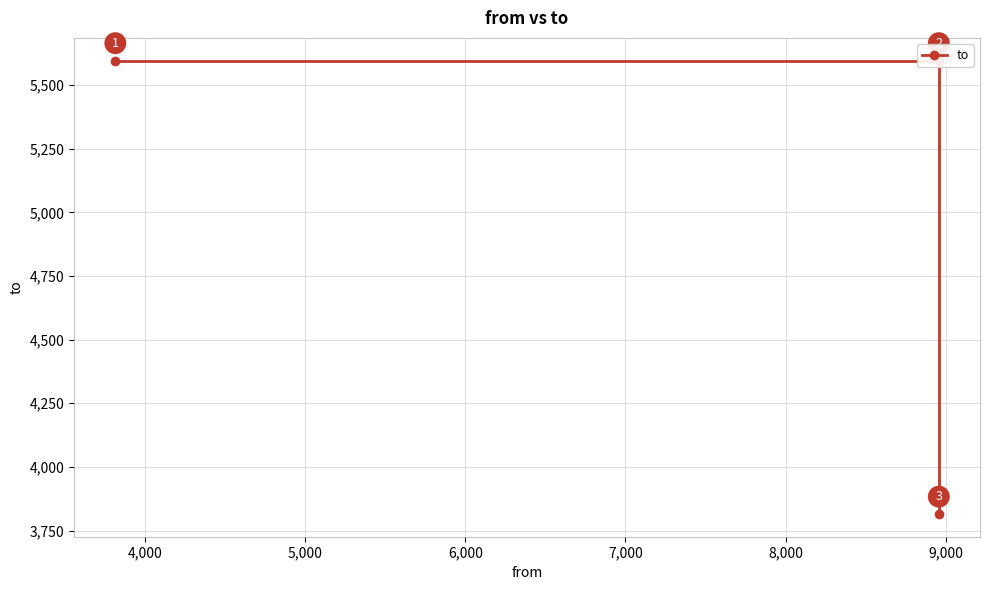

What is the change in value from 4,000 to 5,000?

-1781